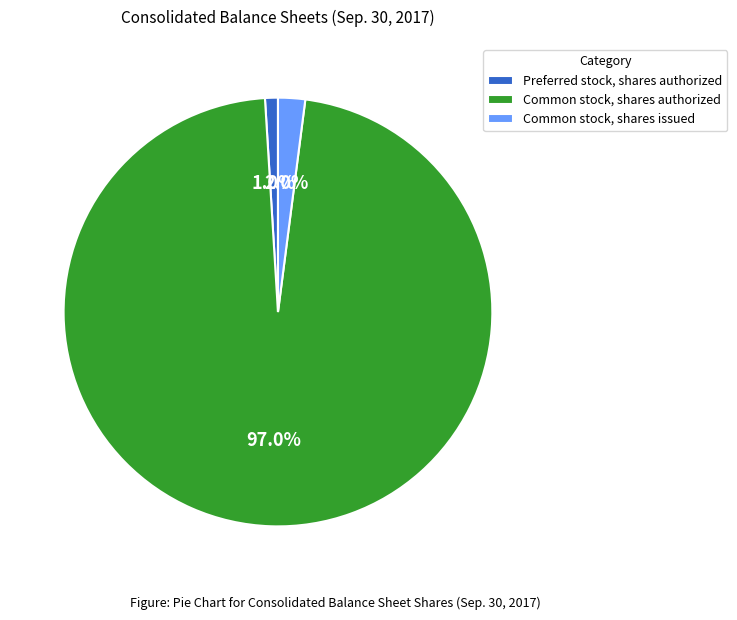

Does any single category account for the majority?

Yes